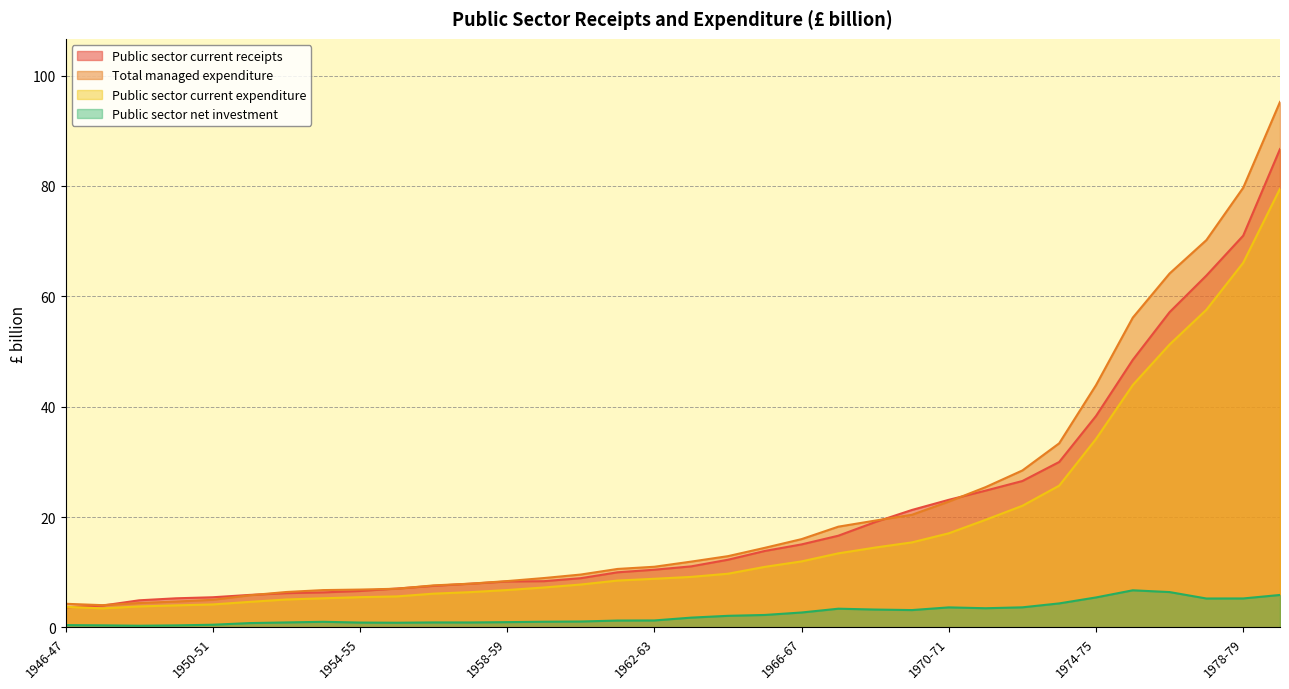

What is the maximum value shown in the chart?

95.2